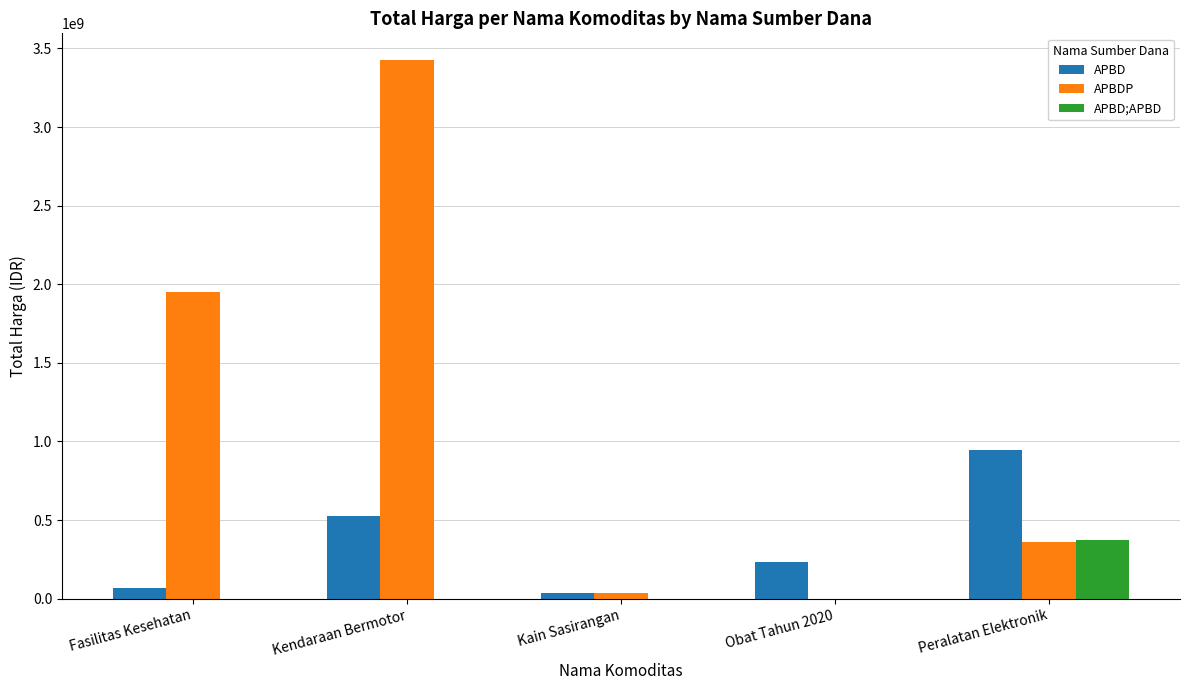

How many values in the APBD;APBD series exceed 0?

1